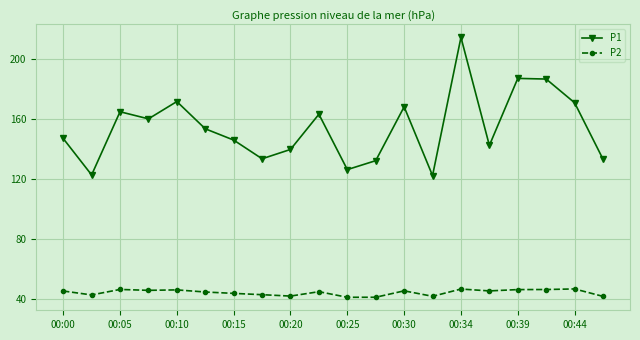

What is the lowest value of the P2 series?

40.9